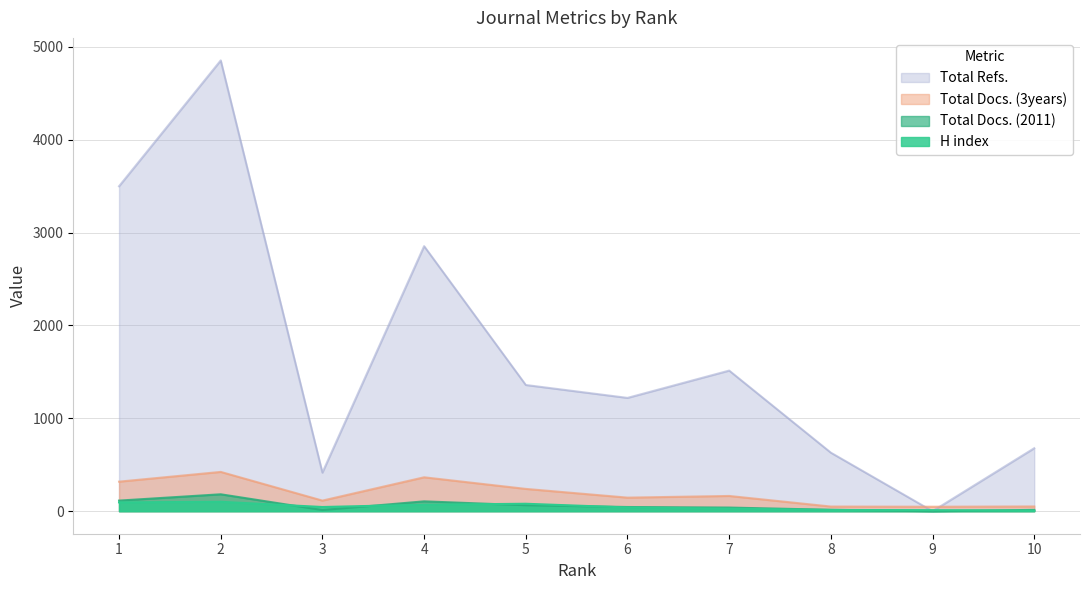

Which series has the widest spread of values?

Total Refs.